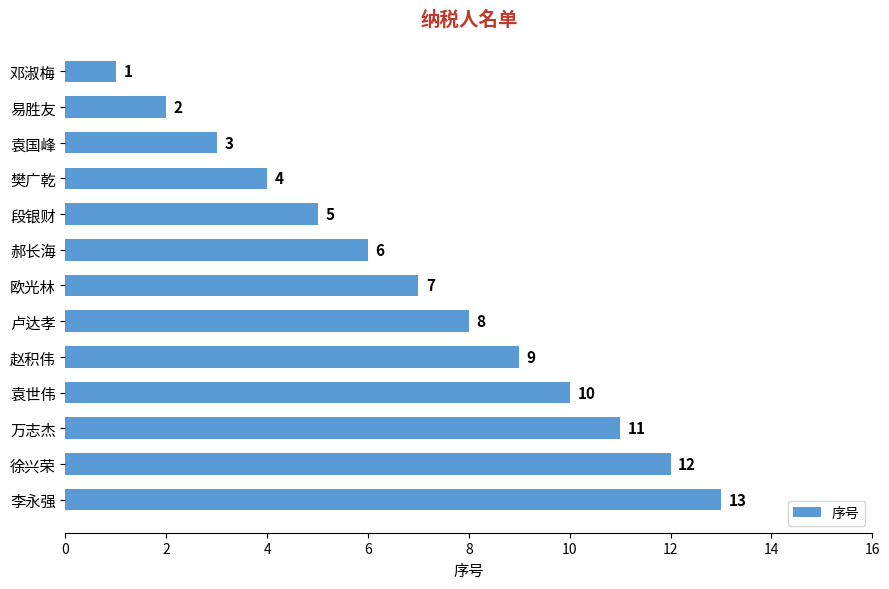

The chart shows a value of 4 at 袁世伟. True or false?

False